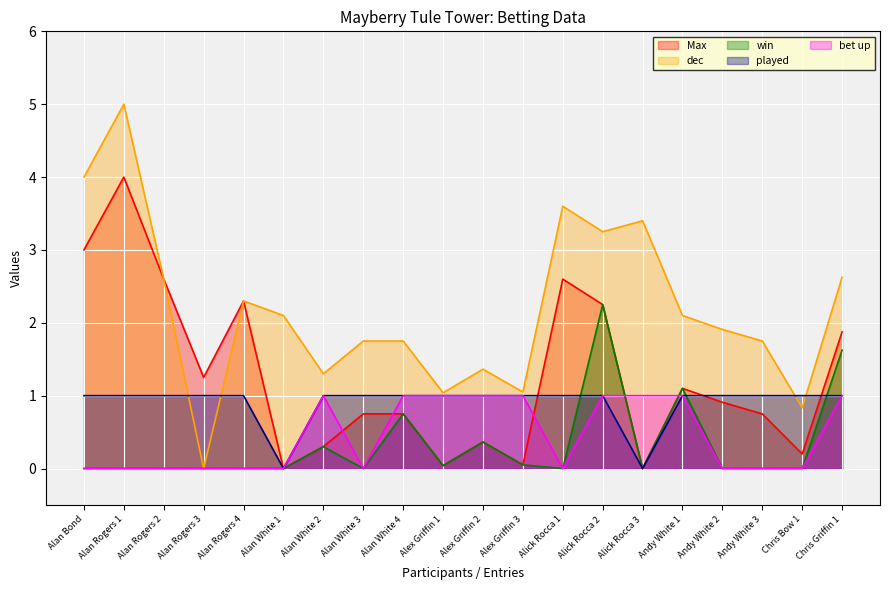

Rank the series at Alan Bond from lowest to highest value.

win, bet up, played, Max, dec